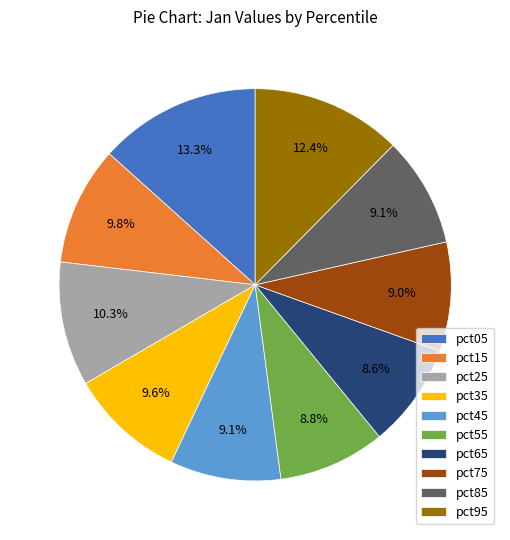

The pct55 slice represents 9% of the pie. True or false?

True